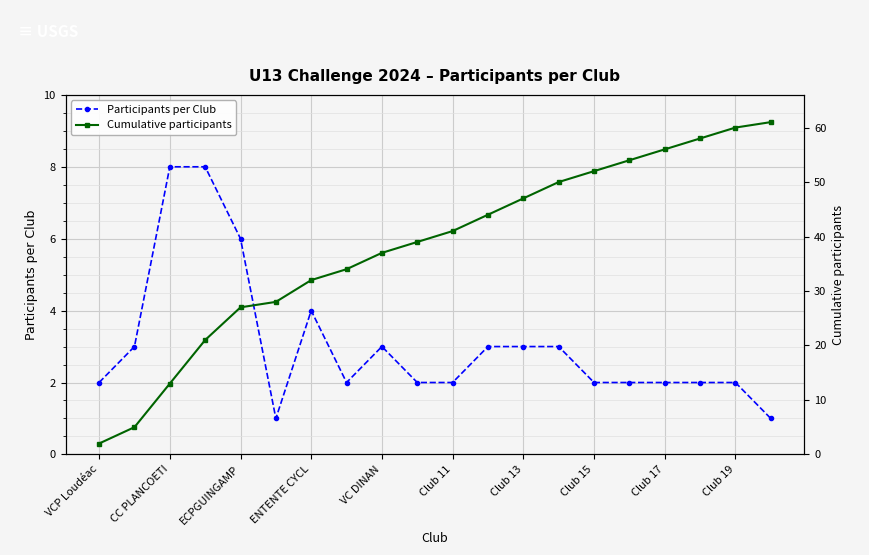

Read the Participants per Club value at CC PLANCOETI.

8